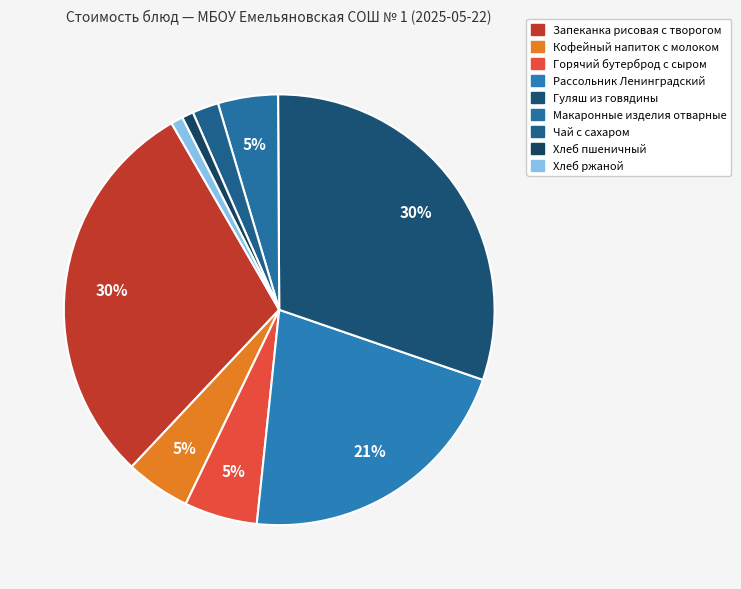

Which slice is the largest?

Гуляш из говядины